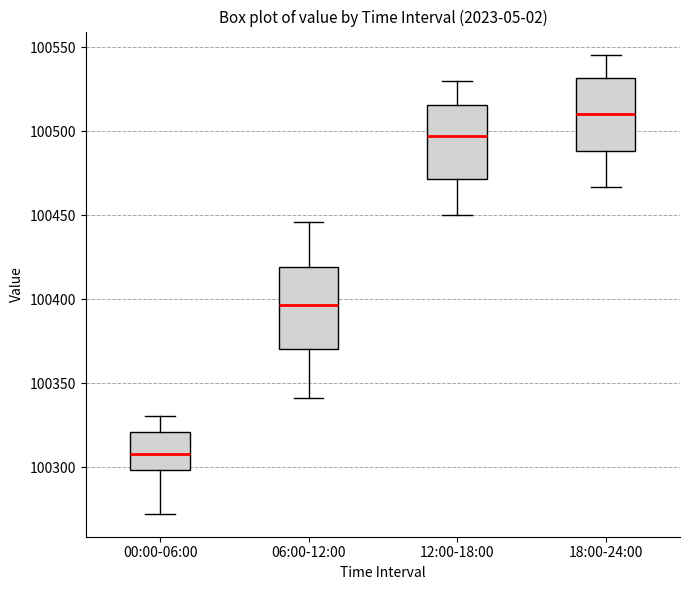

Reading left to right, read every box against the y-axis: the position of its median line, the range the box covers, and the ends of its whiskers. The values are not printed on the chart, so give them approximately, as read against the axis.

00:00-06:00: median 100310, box 100300 to 100320, whiskers 100270 to 100330
06:00-12:00: median 100395, box 100370 to 100420, whiskers 100340 to 100445
12:00-18:00: median 100495, box 100470 to 100515, whiskers 100450 to 100530
18:00-24:00: median 100510, box 100490 to 100530, whiskers 100465 to 100545